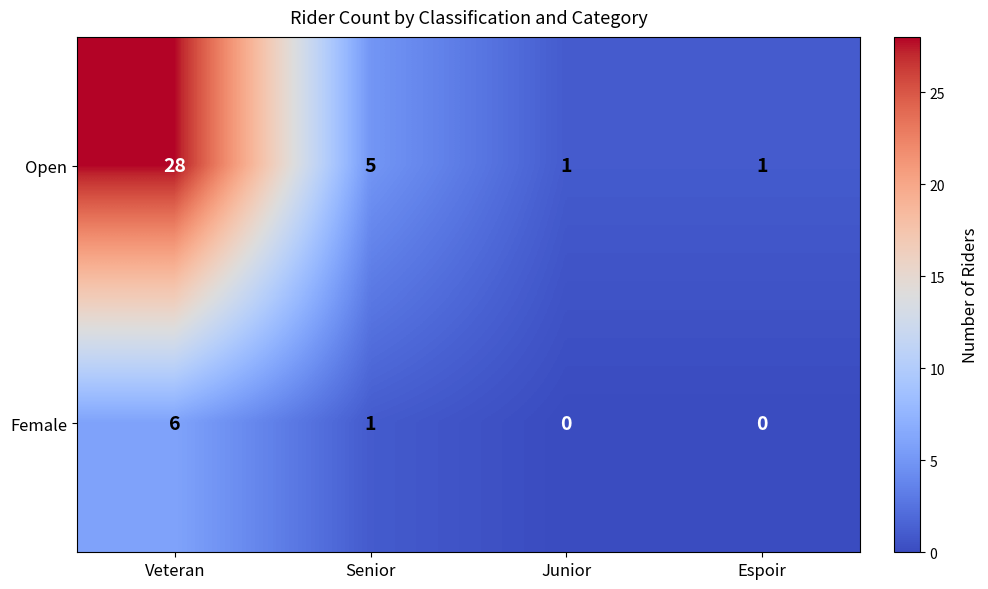

What is the difference between the Female values at Veteran and Junior?

6